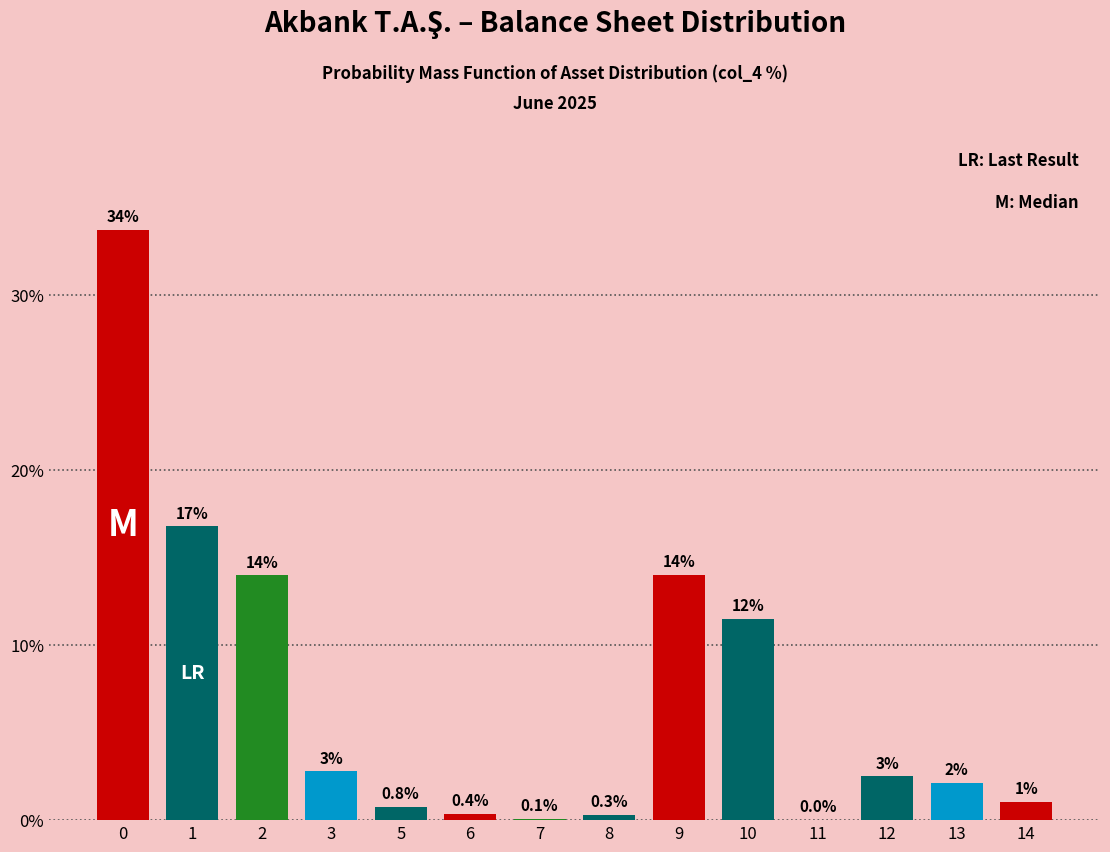

True or false: the data shows 4.6 at 3.

False